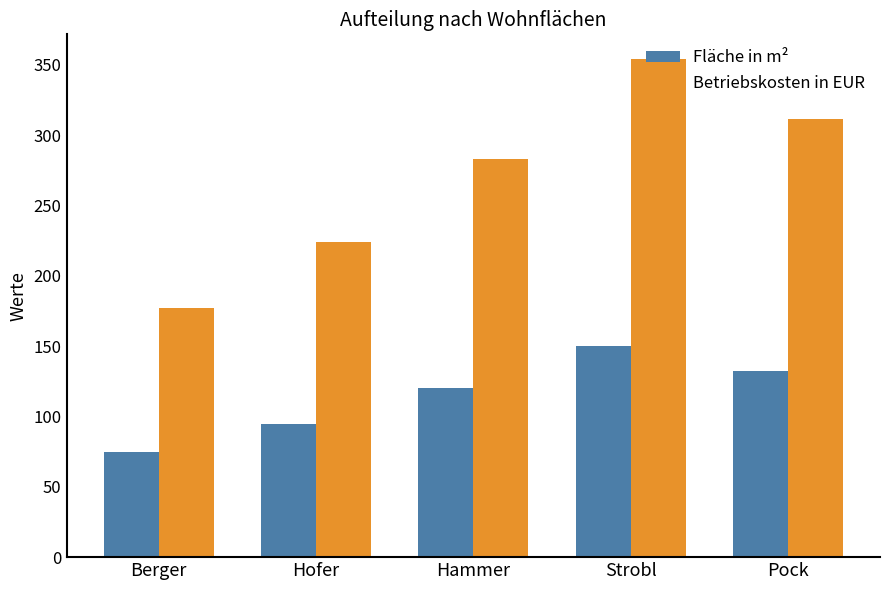

What are all the series names shown in the legend?

Fläche in m², Betriebskosten in EUR